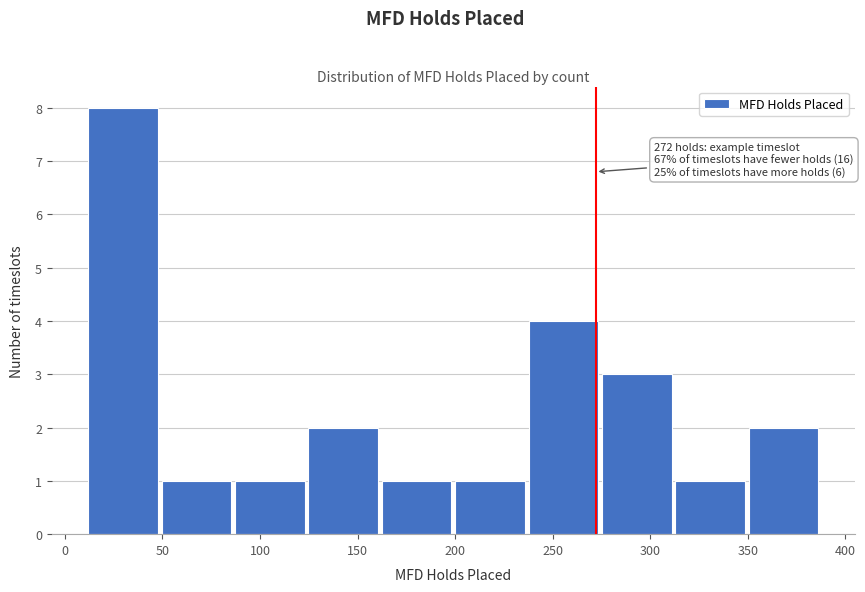

Over which range of the x-axis is the bar tallest?

10 to 50